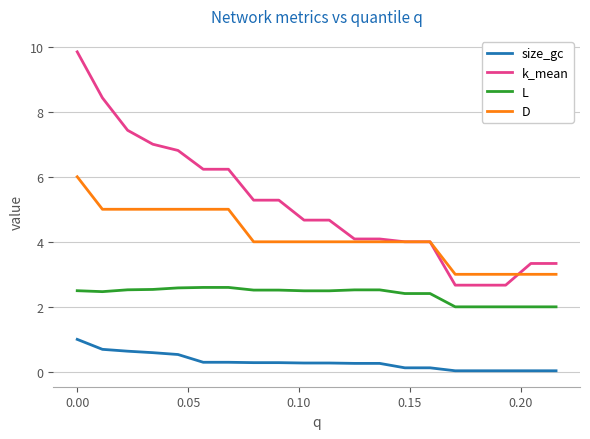

Which series has the widest spread of values?

k_mean